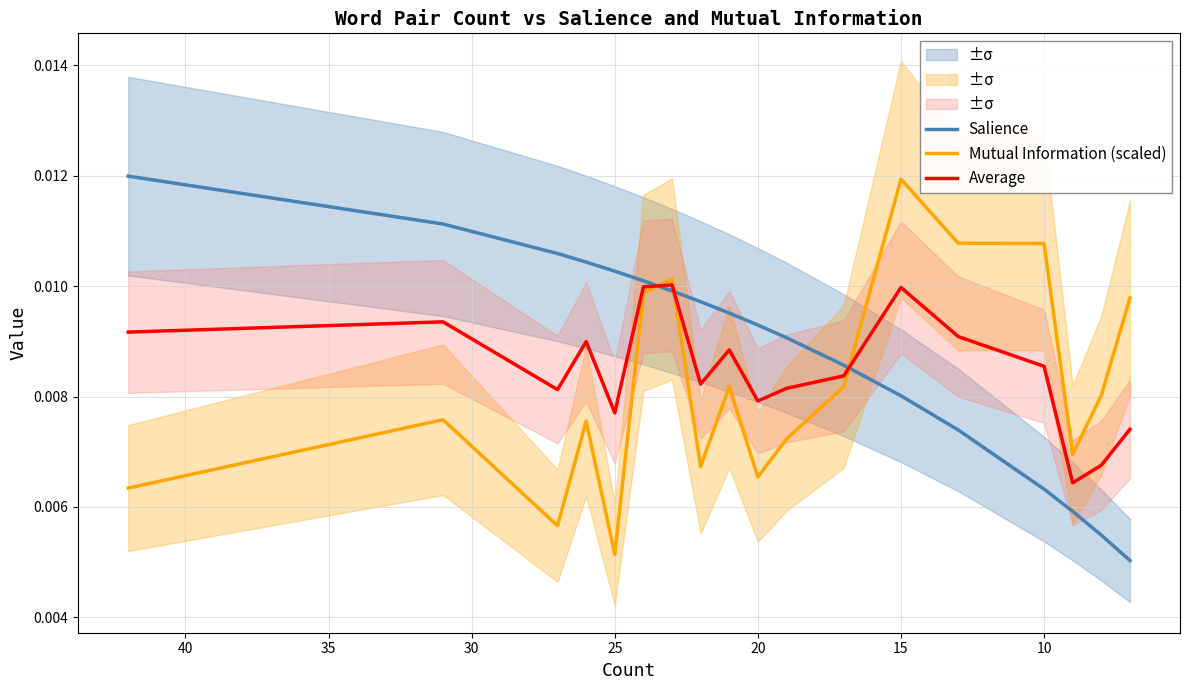

True or false: Salience has more than 2 points higher than both neighbors.

False